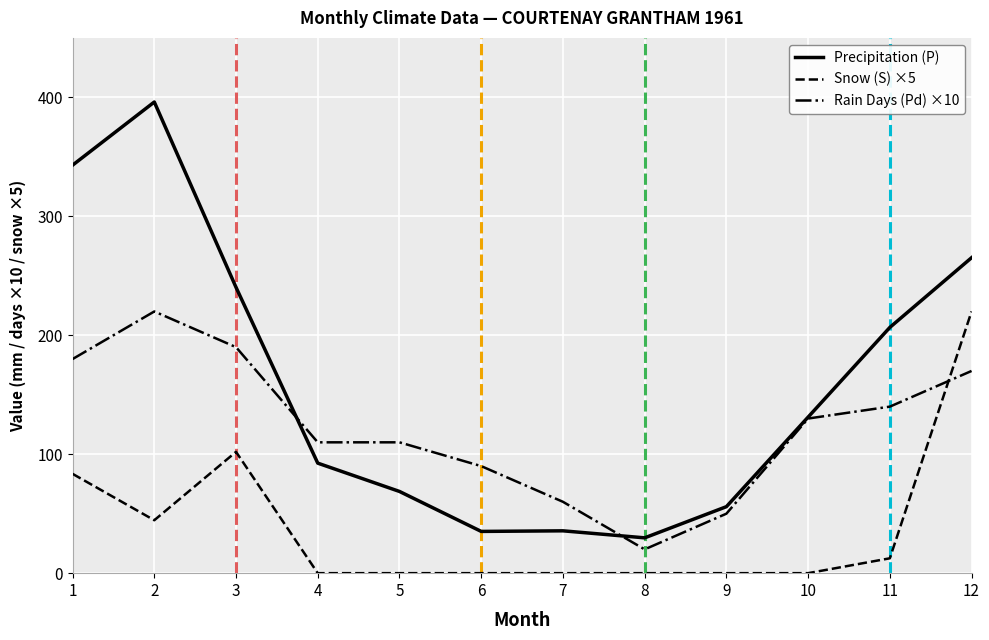

Which series has the widest spread of values?

Precipitation (P)